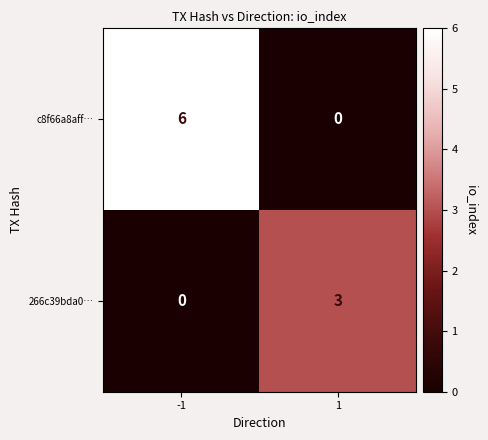

Which series has the widest spread of values?

c8f66a8aff…